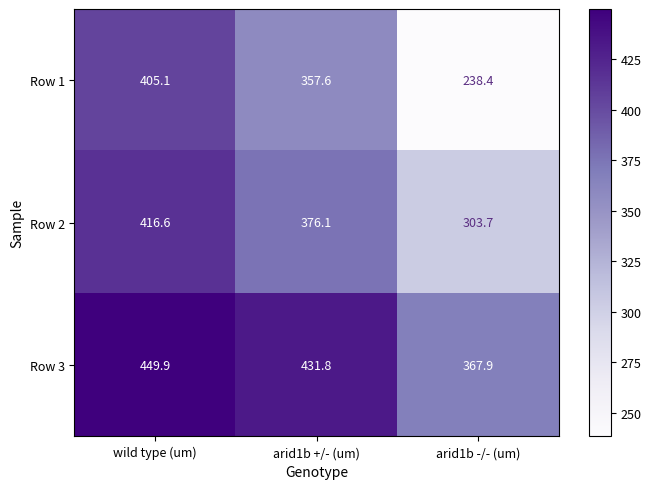

Which series has the largest range (max minus min)?

Row 1